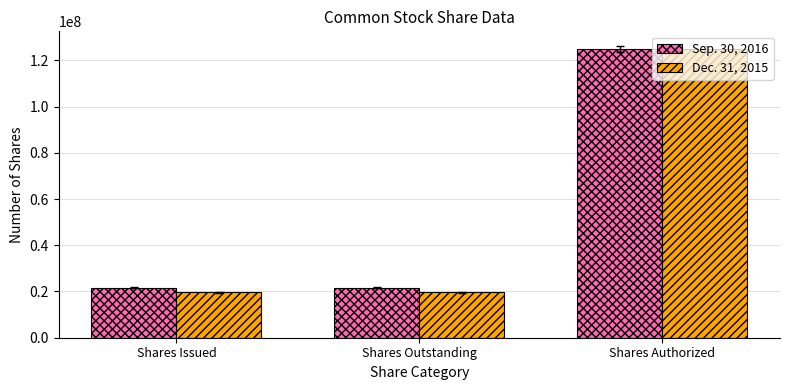

What is the lowest value of the Sep. 30, 2016 series?

21654688